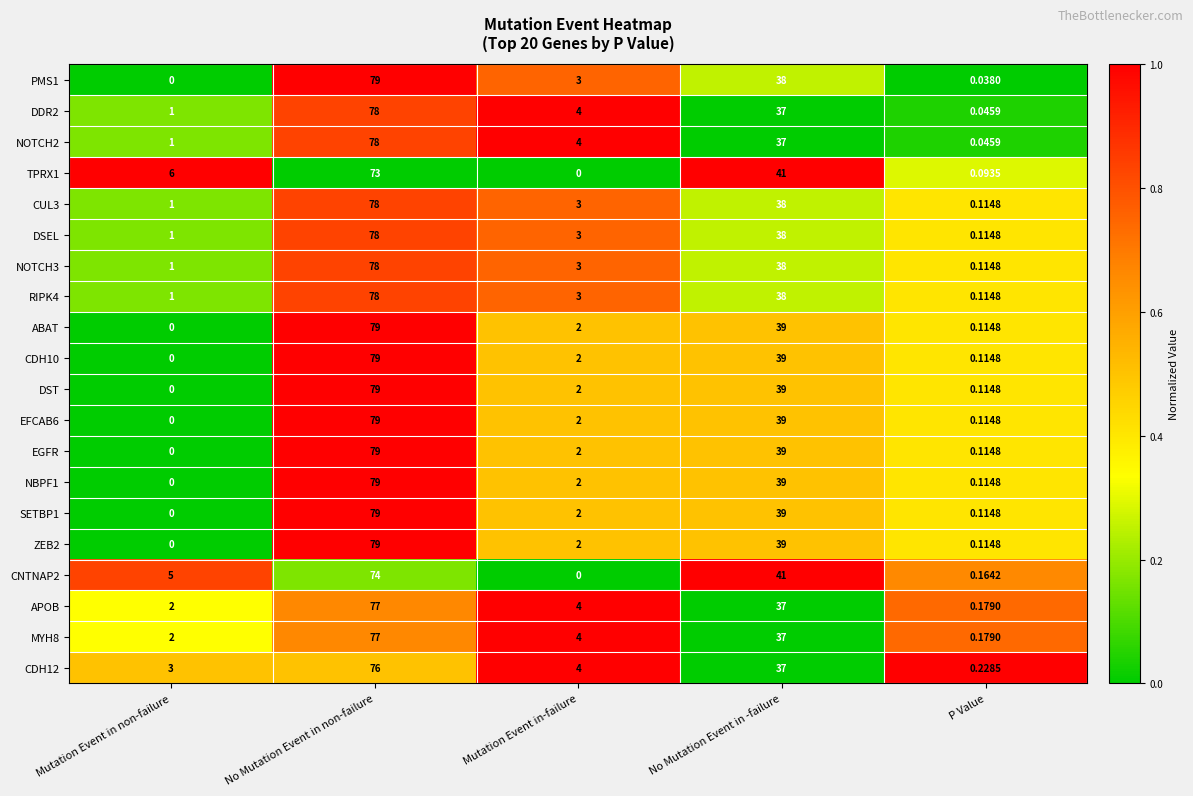

How many series are shown in this chart?

20